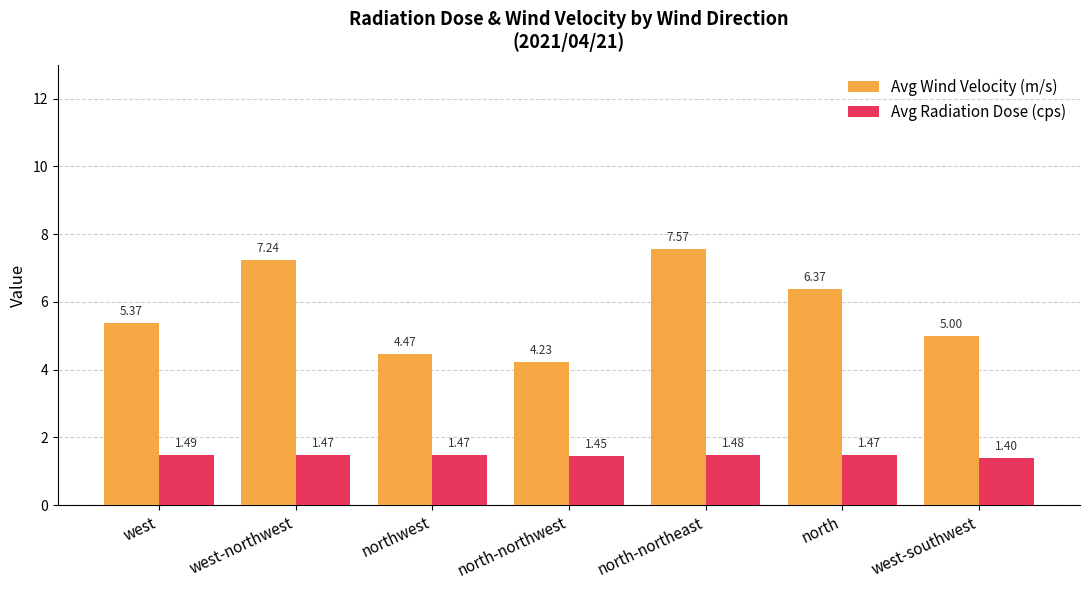

List the series in order of their overall mean, lowest first.

Avg Radiation Dose (cps), Avg Wind Velocity (m/s)